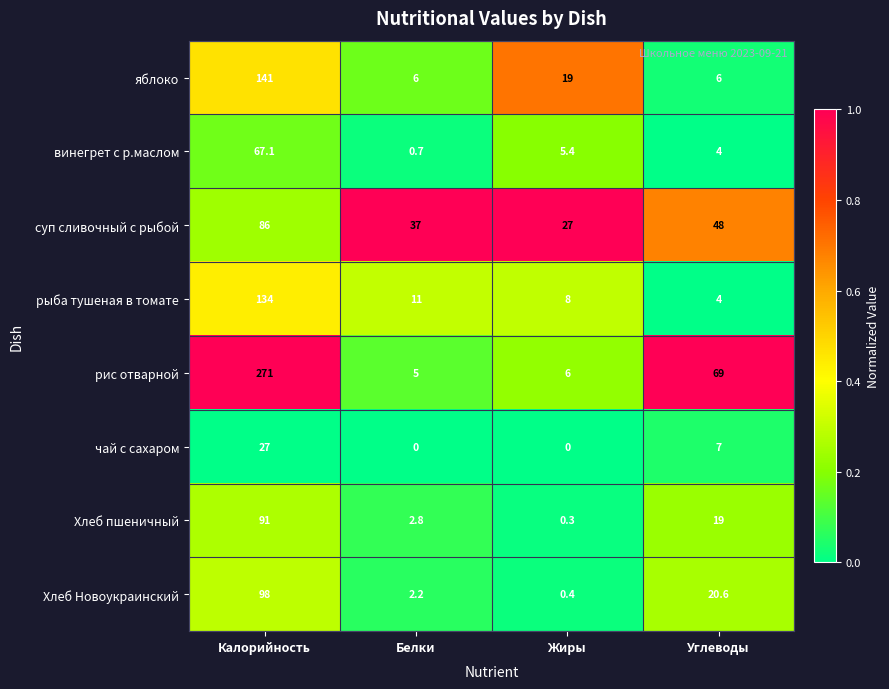

Which series has the largest range (max minus min)?

рис отварной